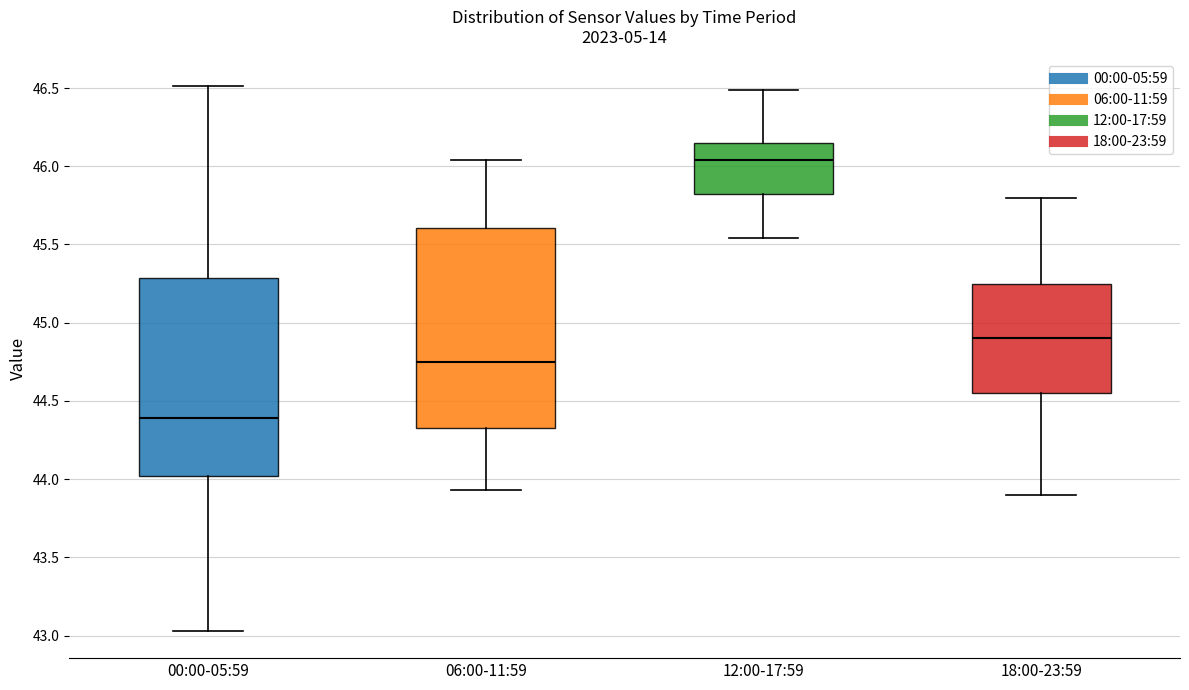

Where does the median line of the box for 06:00-11:59 sit on the y-axis? The values are not printed on the chart, so give them approximately, as read against the axis.

44.75